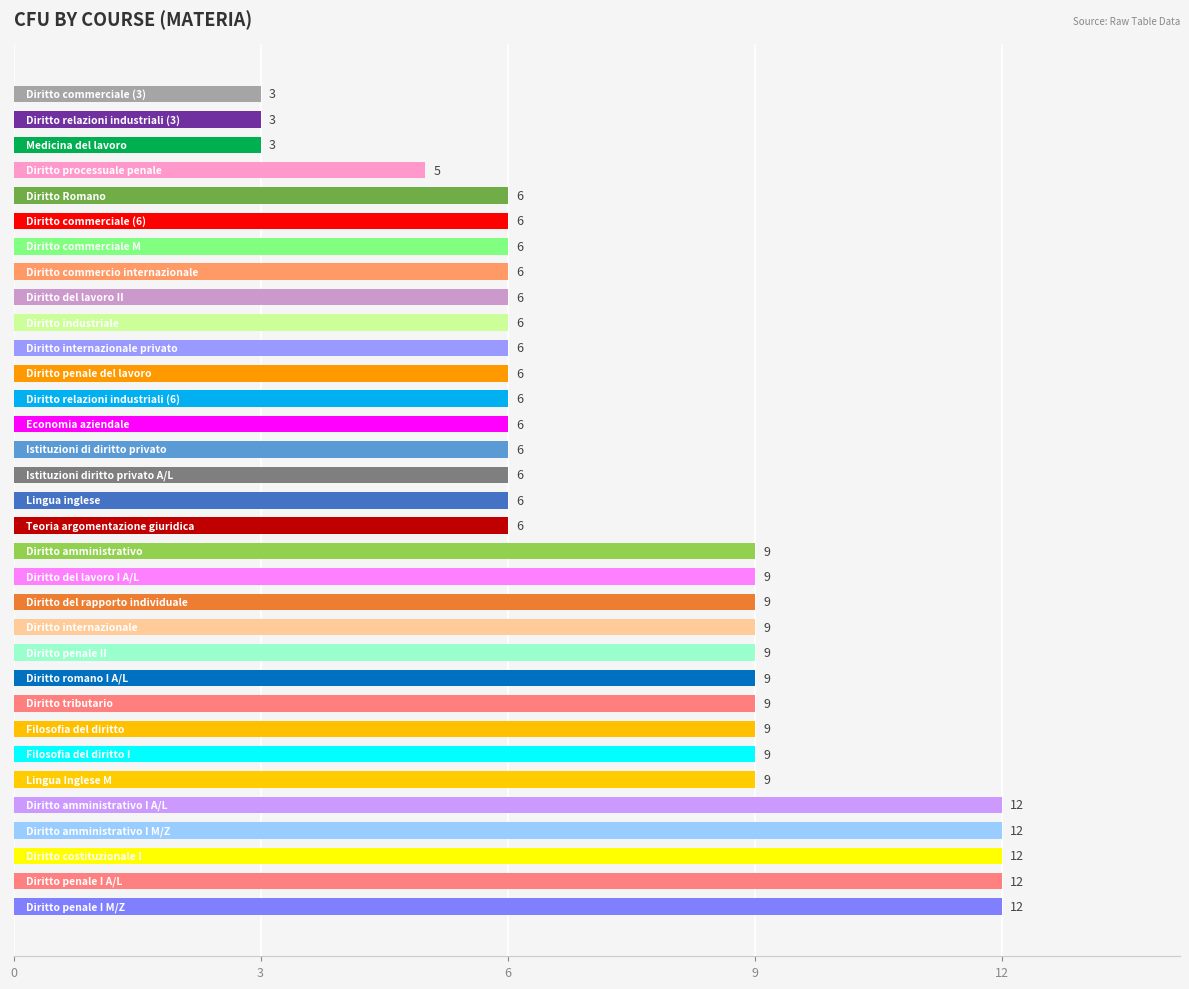

How many values are between 6 and 9?

24